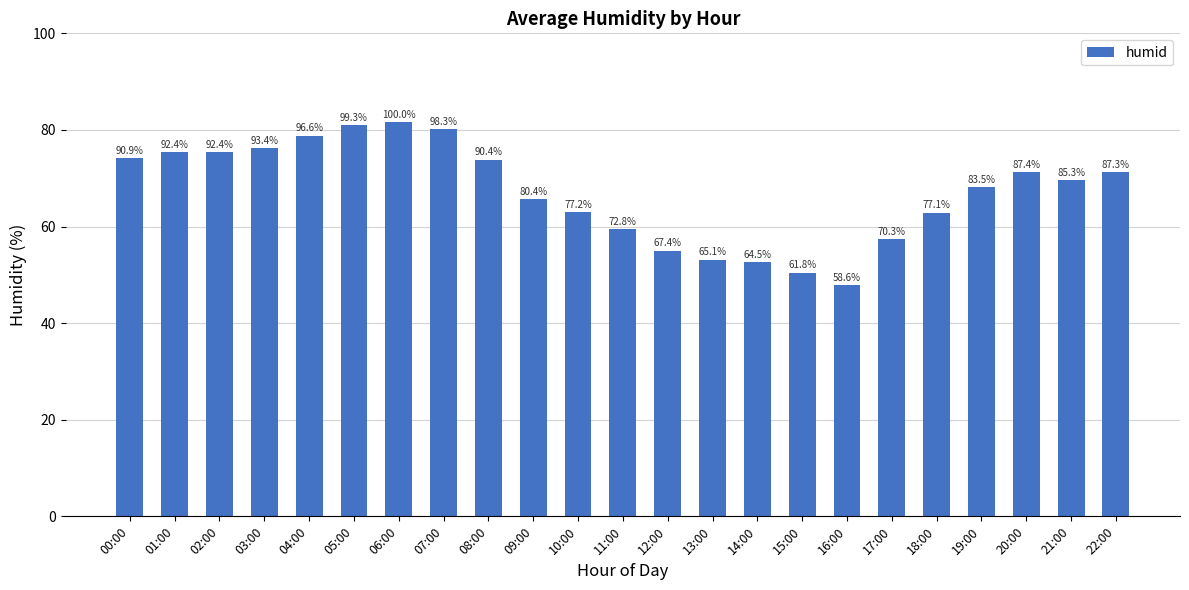

Does the chart contain stacked bars?

No